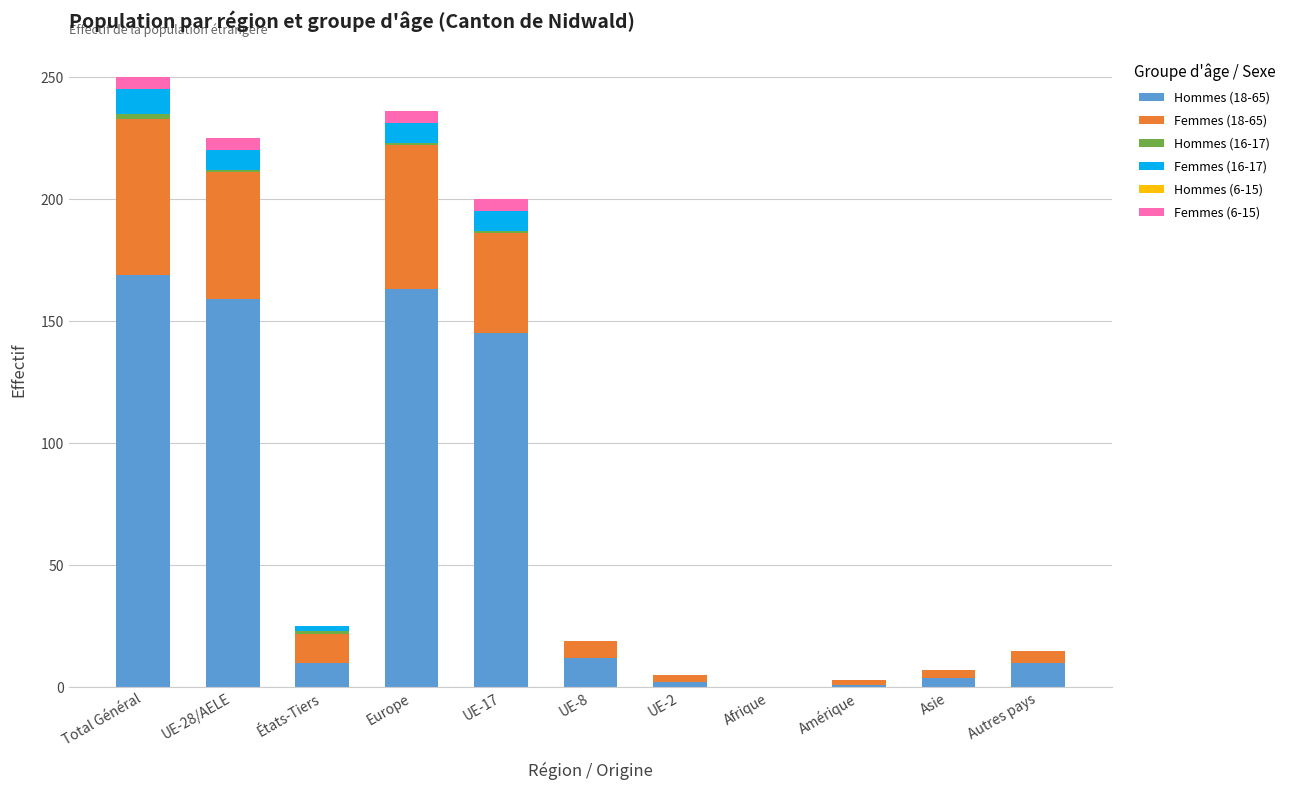

What is the maximum value for Hommes (18-65)?

169